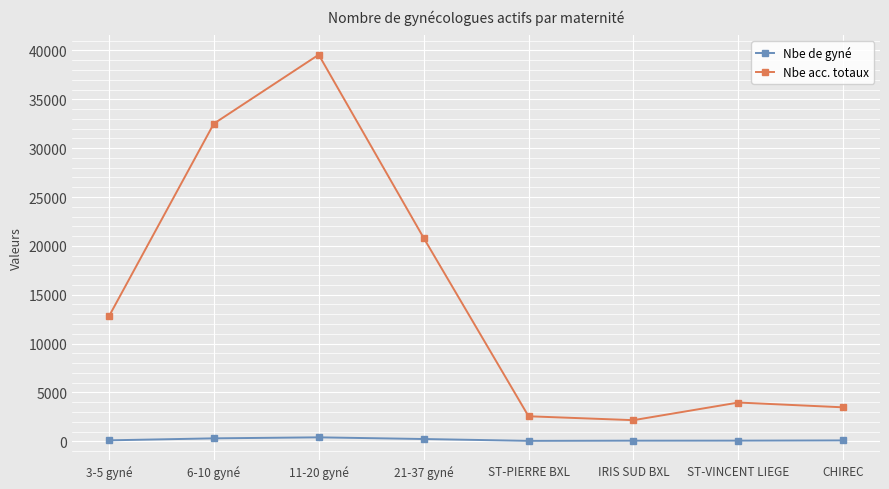

What is the difference between the maximum and second lowest values in the Nbe acc. totaux series?

37007